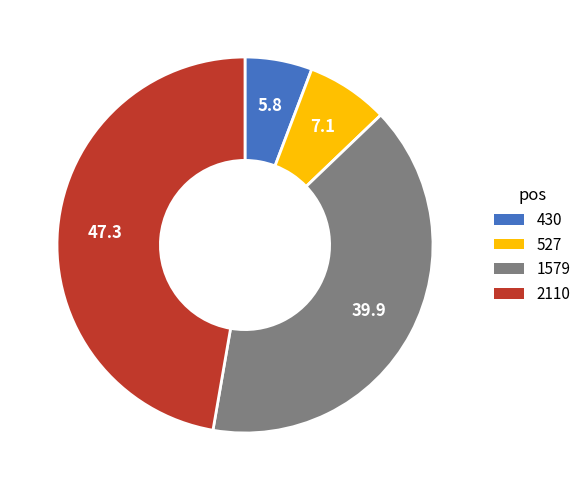

Between 2110 and 430, which is larger?

2110